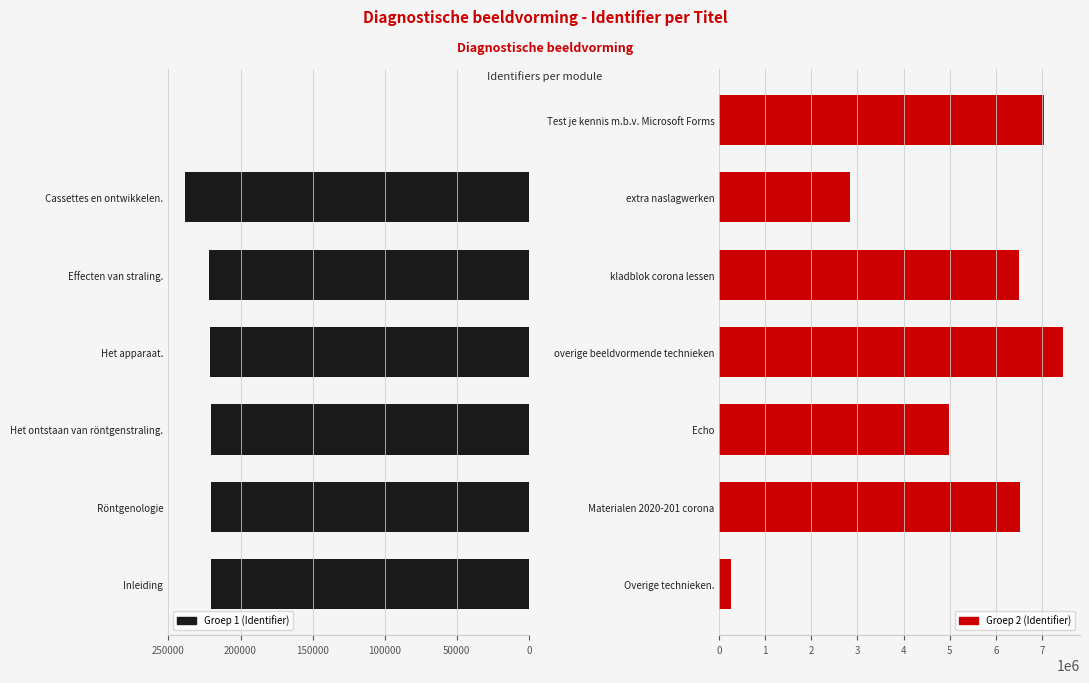

What is the value of the Groep 1 (Identifier) bar at the 1st from the left?

220785